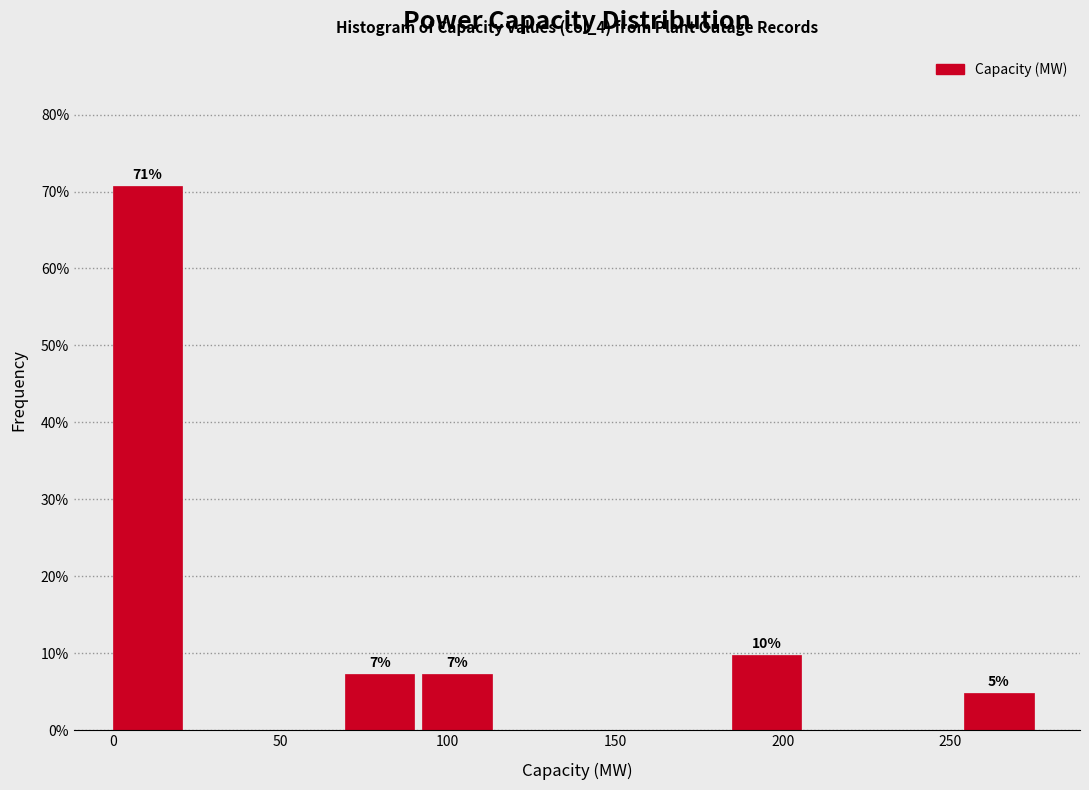

Which range on the x-axis has the tallest bar?

0 to 25